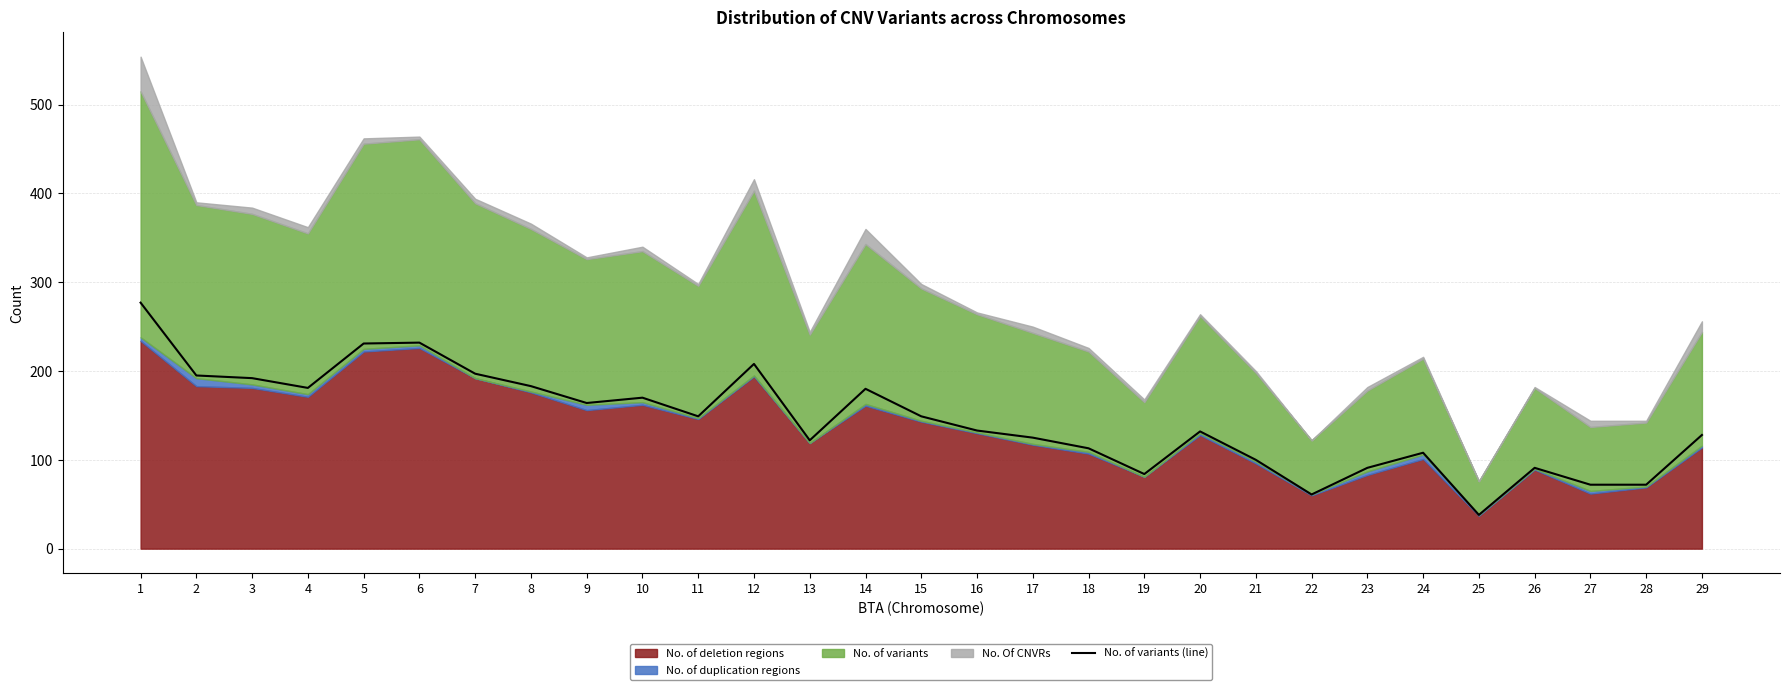

What is the value of the 2nd point from the left?

195